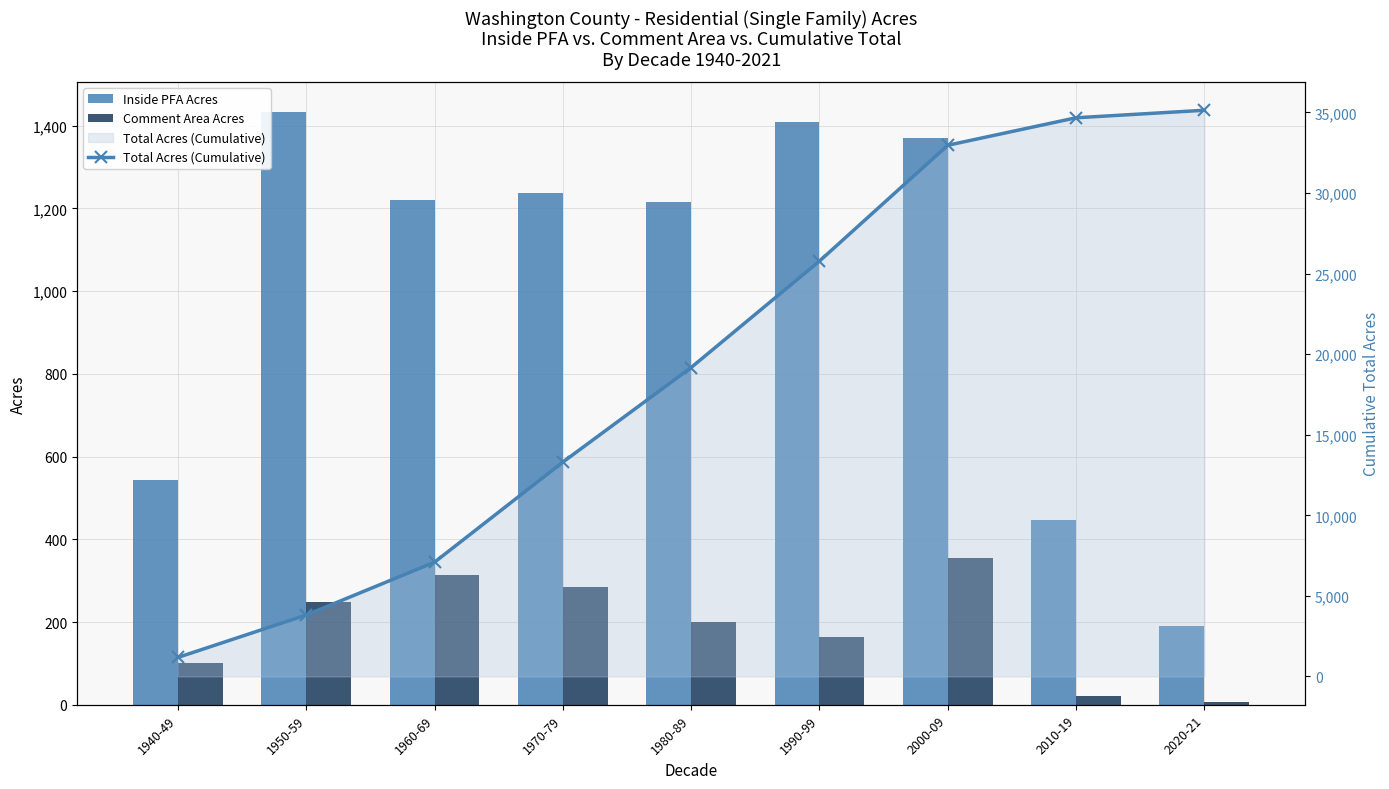

At which category is the sum across all series the highest?

2020-21